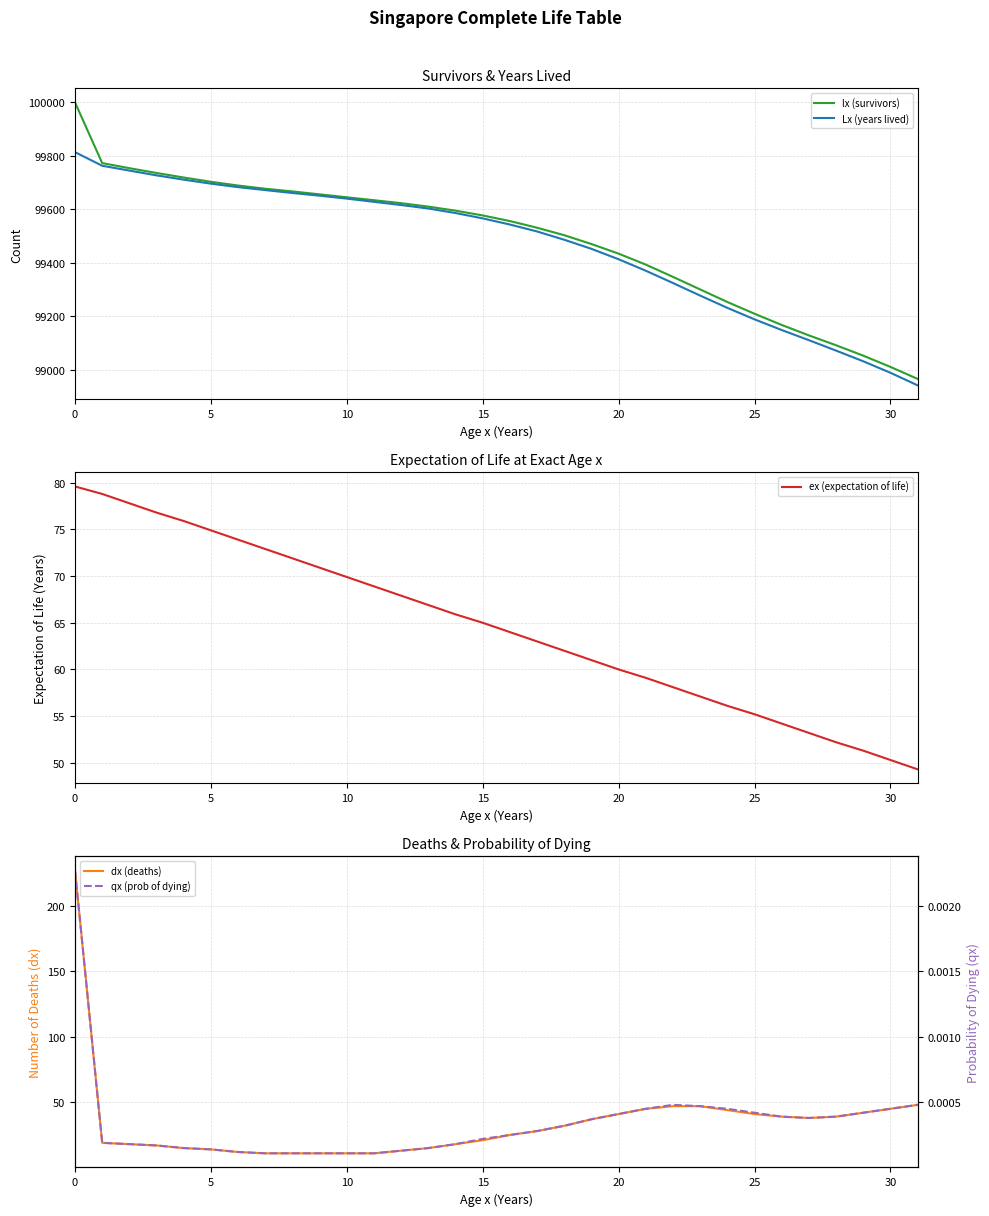

Which series has the widest spread of values?

lx (survivors)